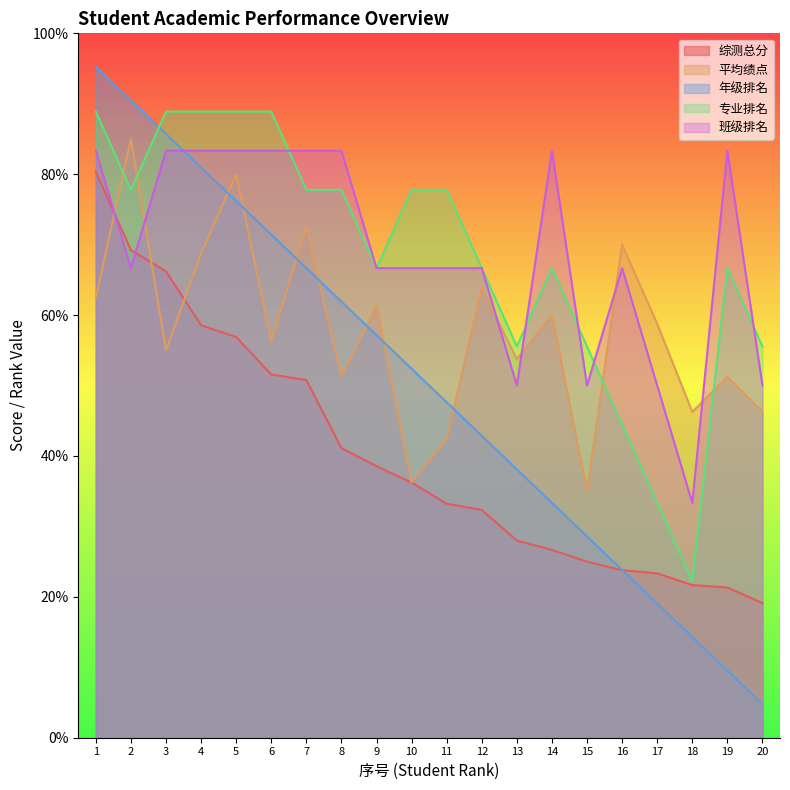

Which category has the lowest value across all series?

20